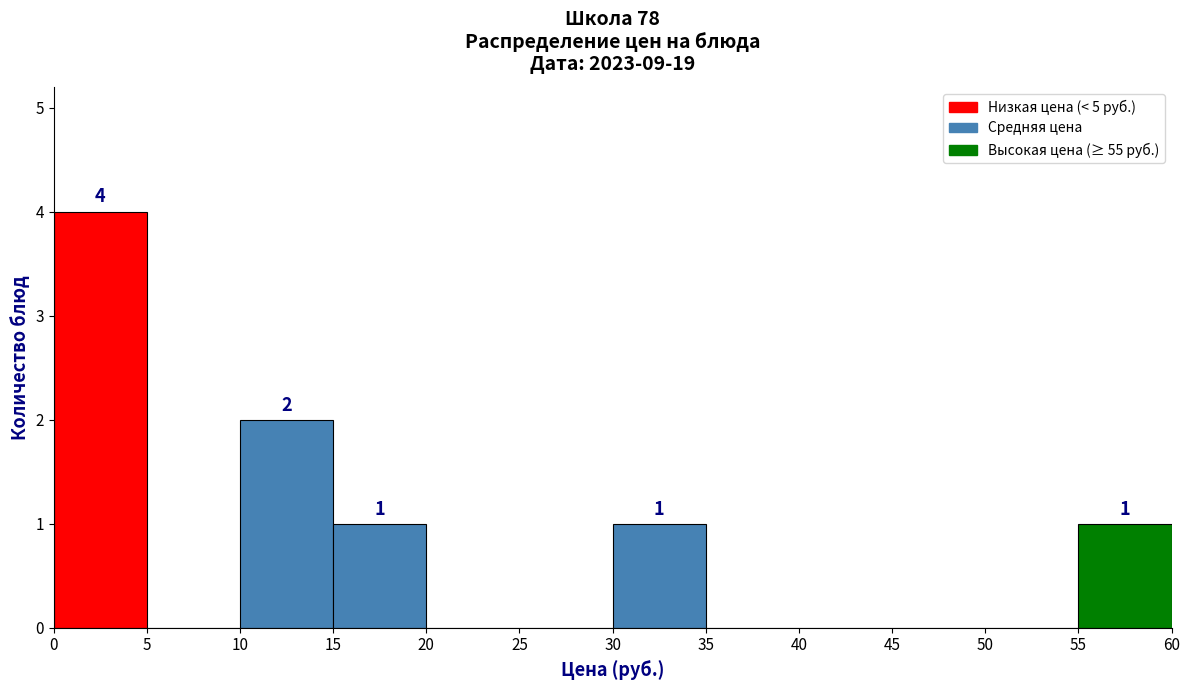

Over which range of the x-axis is the bar tallest?

0 to 5